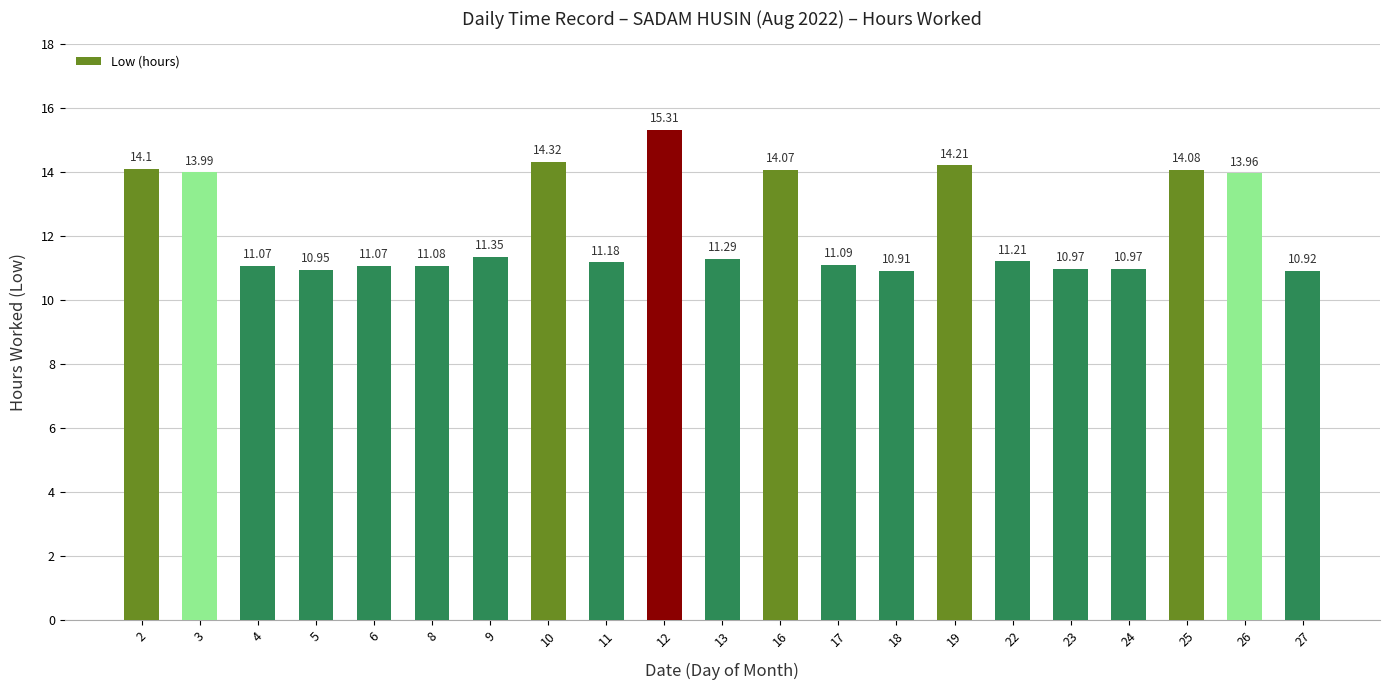

What is the difference between the maximum and minimum values?

4.4